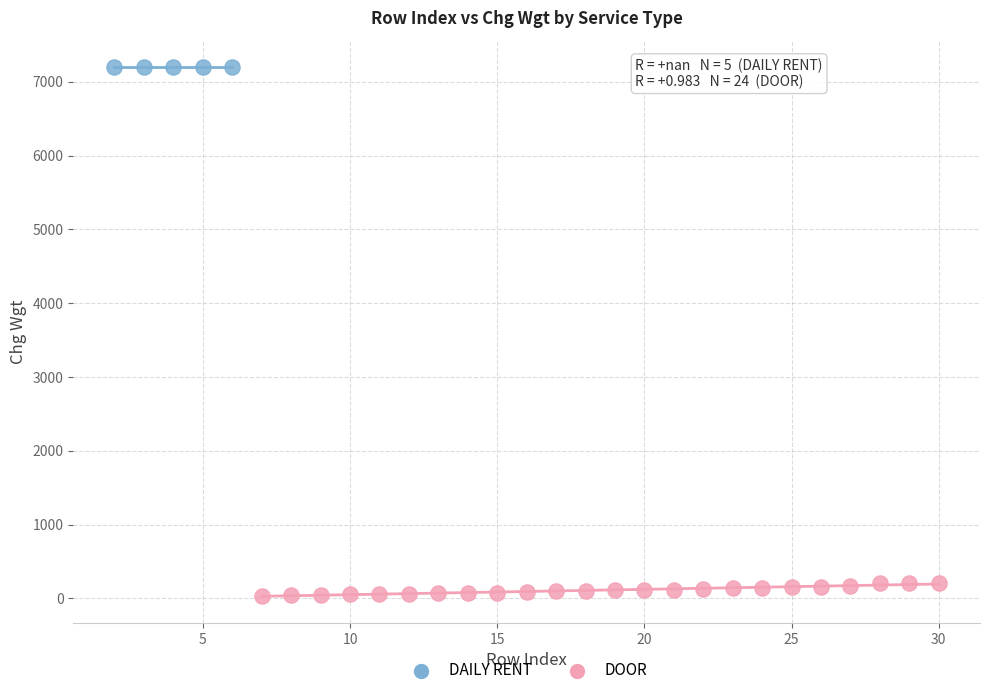

Which series reaches the maximum Y coordinate?

DAILY RENT